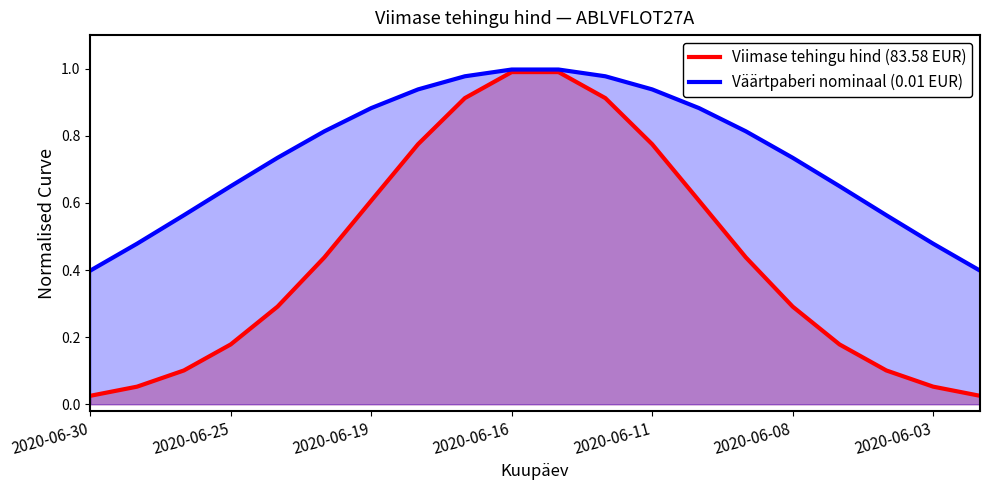

Rank the series by their maximum value, from lowest to highest.

Viimase tehingu hind (83.58 EUR), Väärtpaberi nominaal (0.01 EUR)